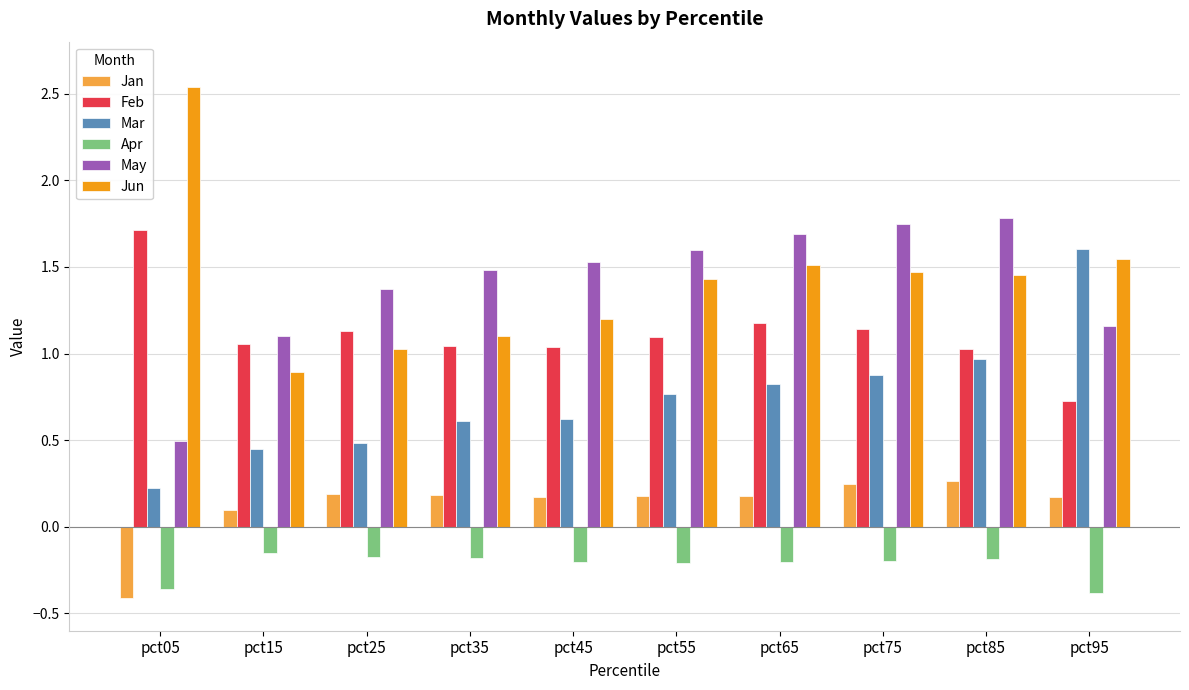

Where is Mar nearest to the value 0?

pct05